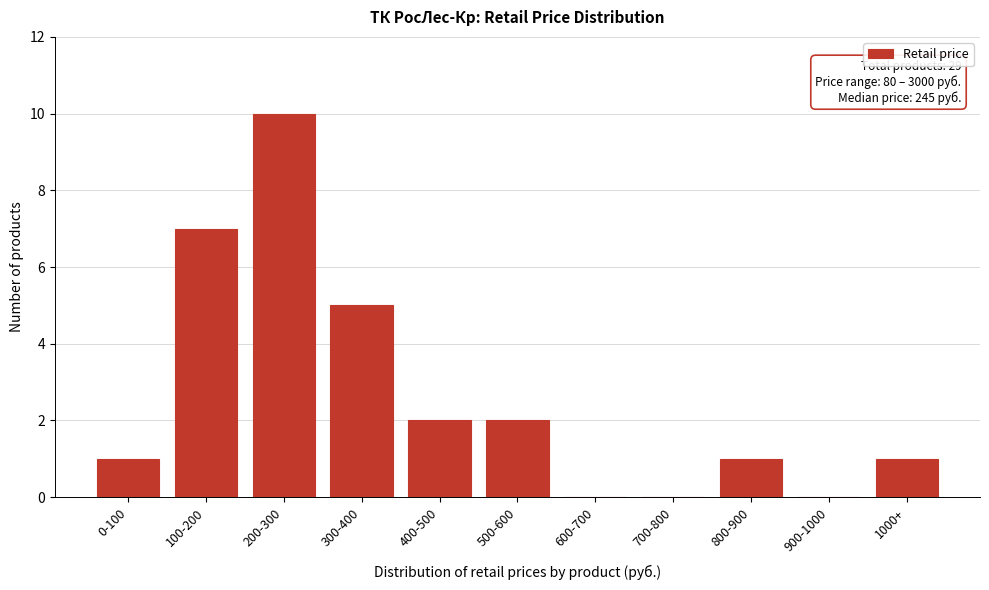

Reading right to left, list all the values displayed in this chart.

1000+=1	900-1000=0	800-900=1	700-800=0	600-700=0	500-600=2	400-500=2	300-400=5	200-300=10	100-200=7	0-100=1